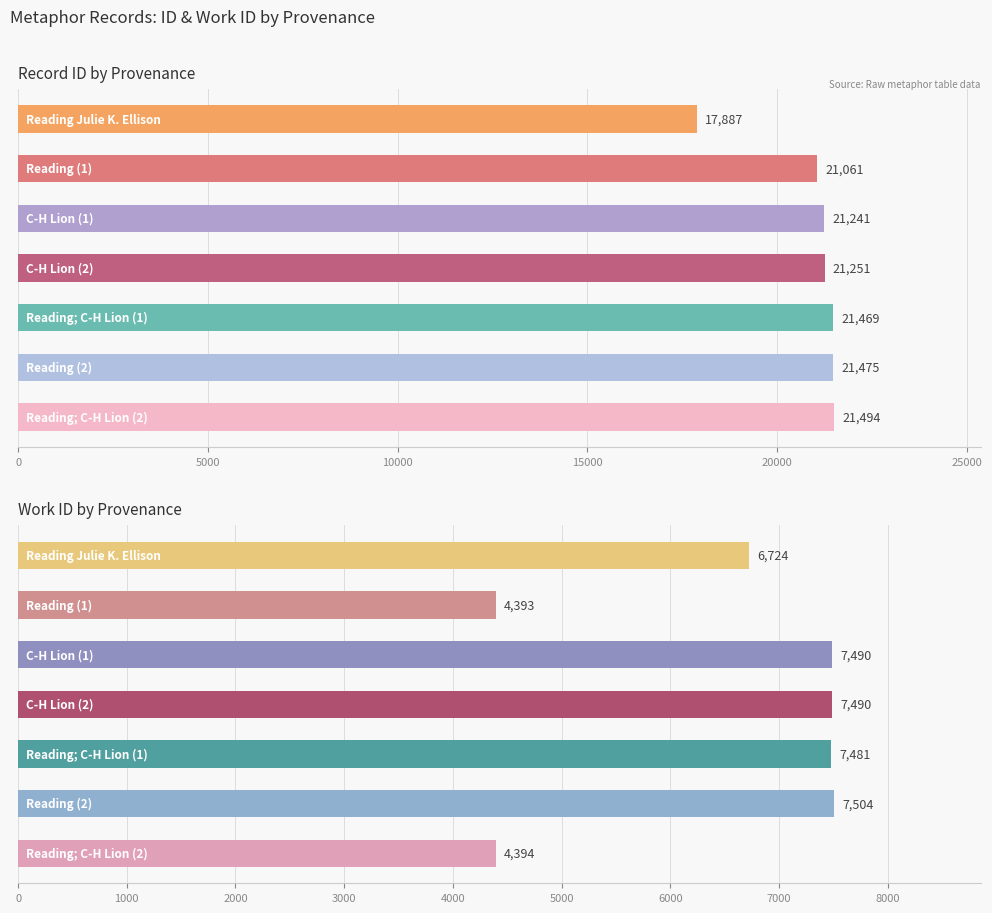

The value of id at 25000 is 30358. True or false?

False